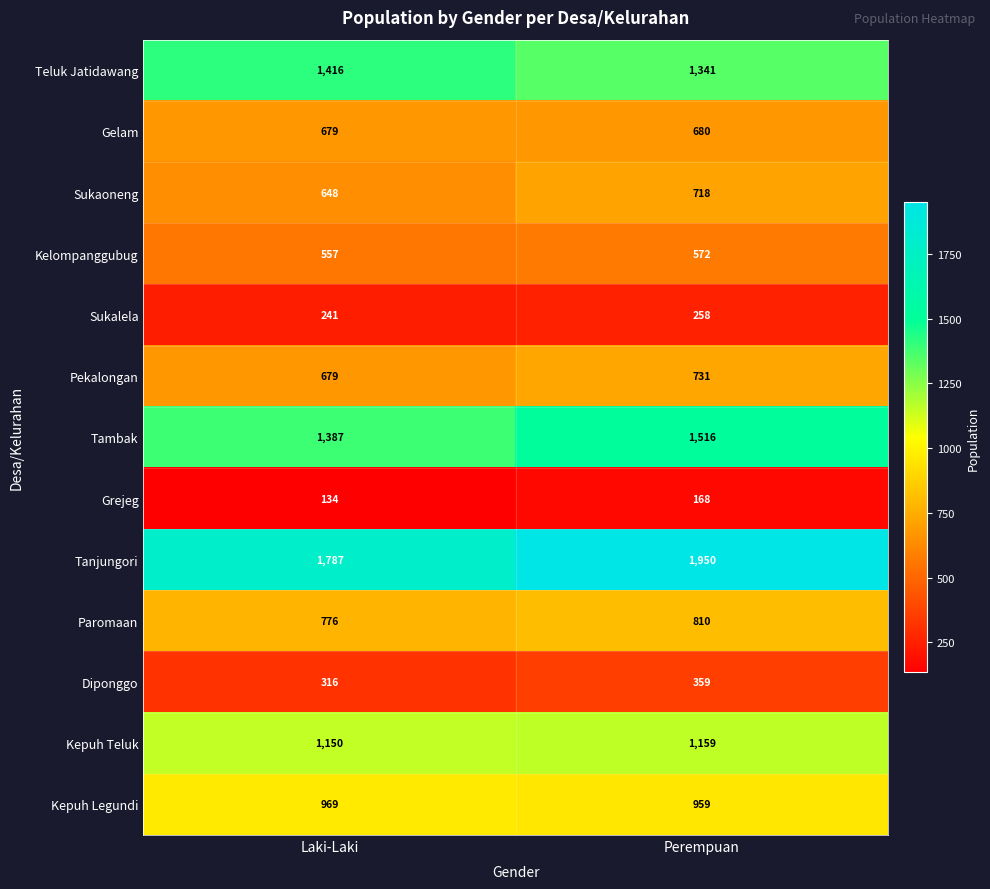

At how many categories does at least one series exceed 1530?

2